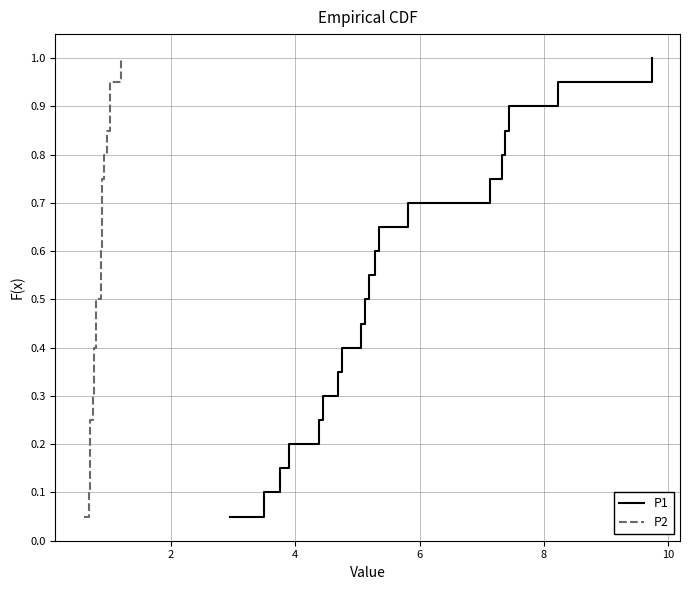

How many distinct data groups are displayed?

2